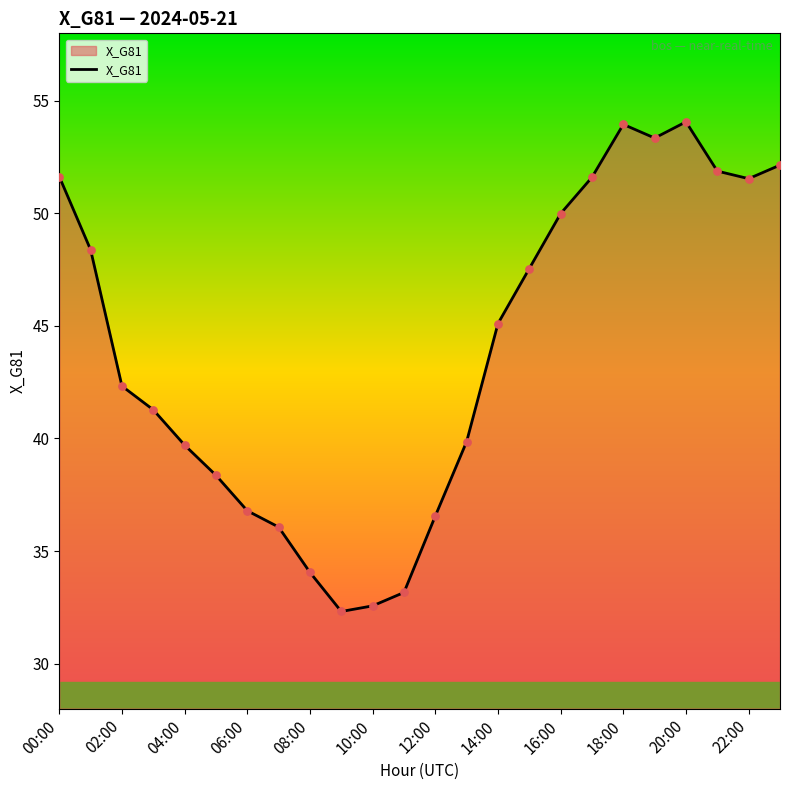

What is the difference between the maximum and minimum values?

21.8